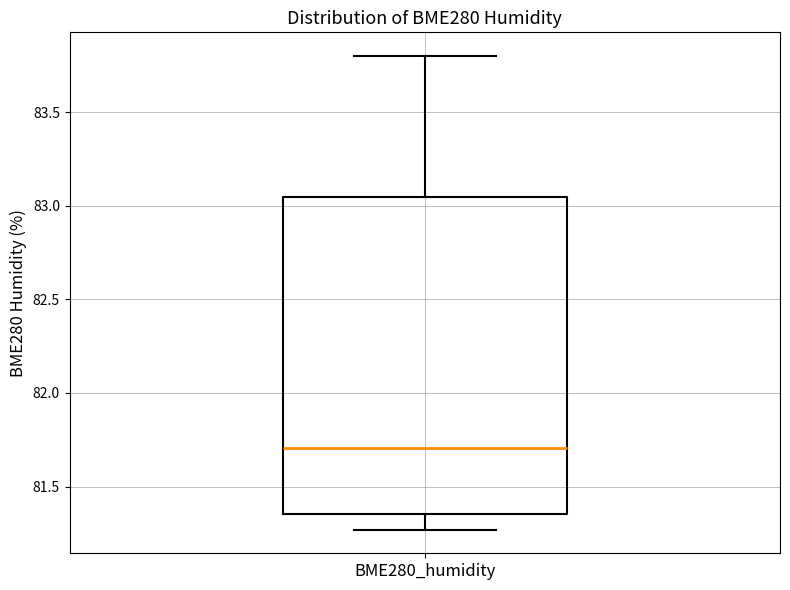

Transcribe this box plot: give where the median line is, the range the box spans, and where the two whiskers end, as read against the y-axis. The values are not printed on the chart, so give them approximately, as read against the axis.

median 81.70, box 81.35 to 83.05, whiskers 81.25 to 83.80